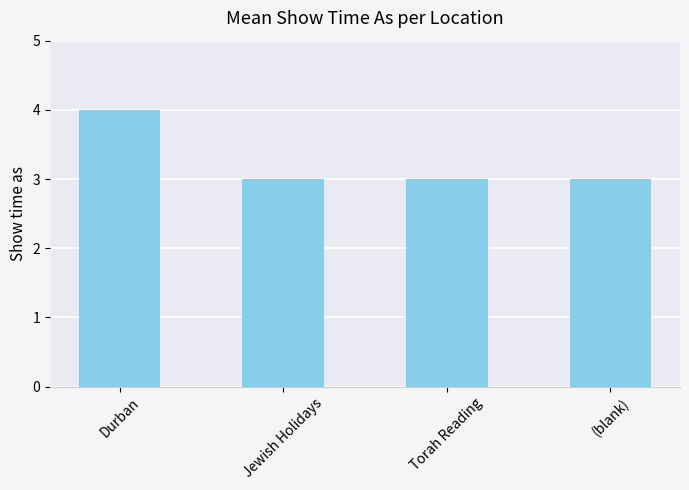

True or false: the data shows 4 at Torah Reading.

False